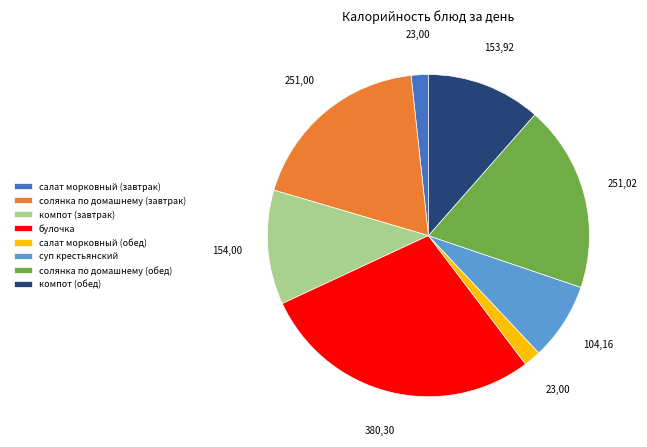

Count the number of slices in the pie.

8